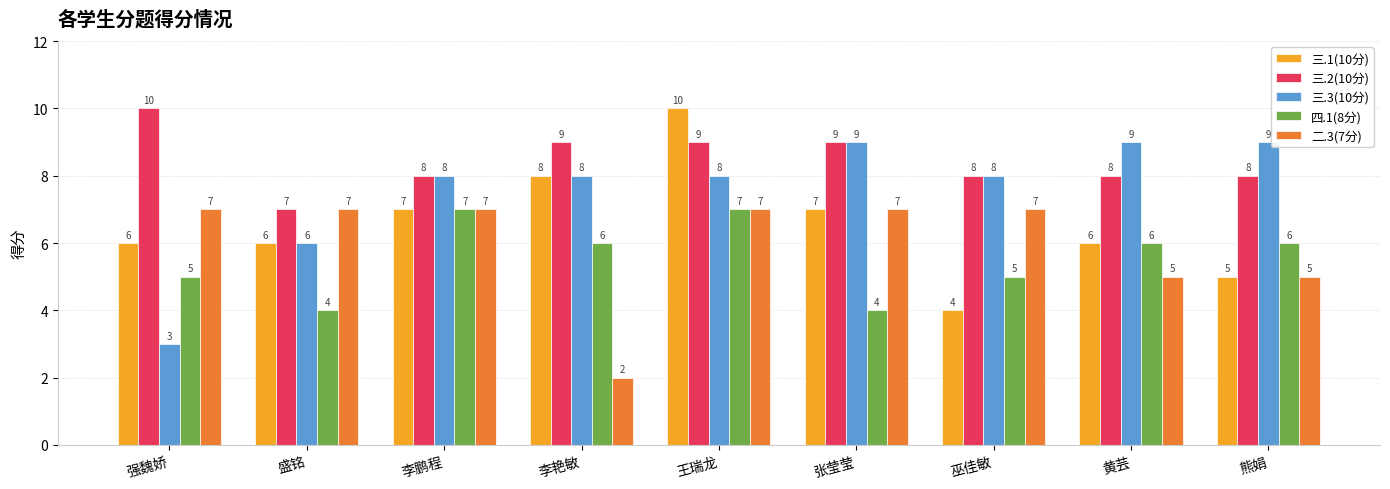

What are all the series names shown in the legend?

三.1(10分), 三.2(10分), 三.3(10分), 四.1(8分), 二.3(7分)